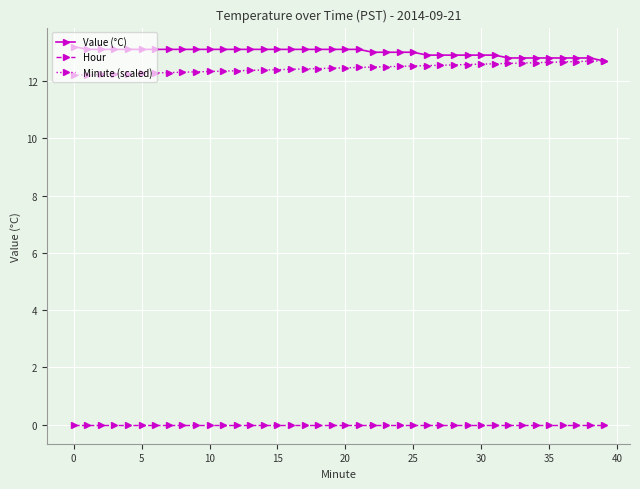

True or false: Hour and Value (°C) intersect in this chart.

False